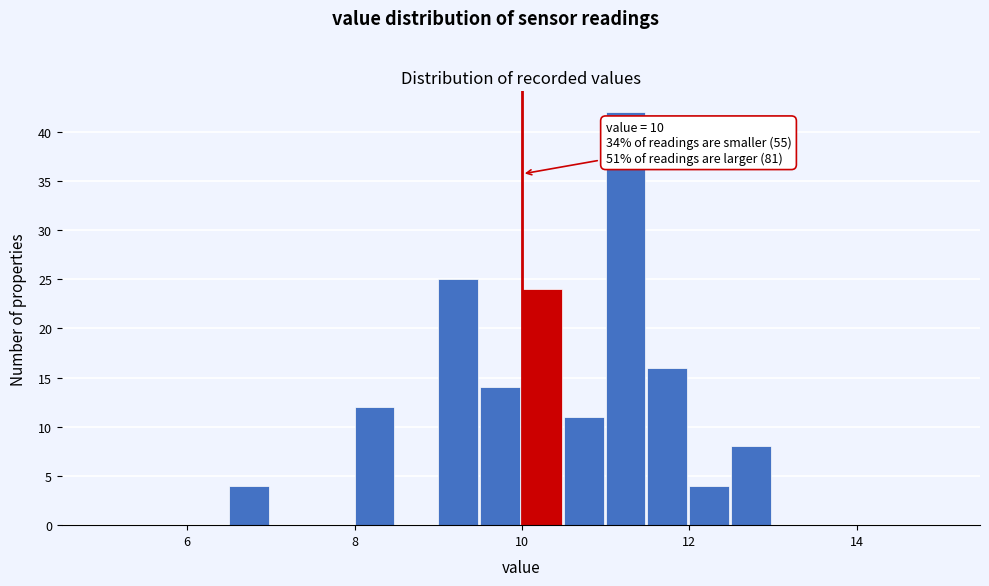

Read against the x-axis, roughly where is the centre of the tallest bar?

11.2